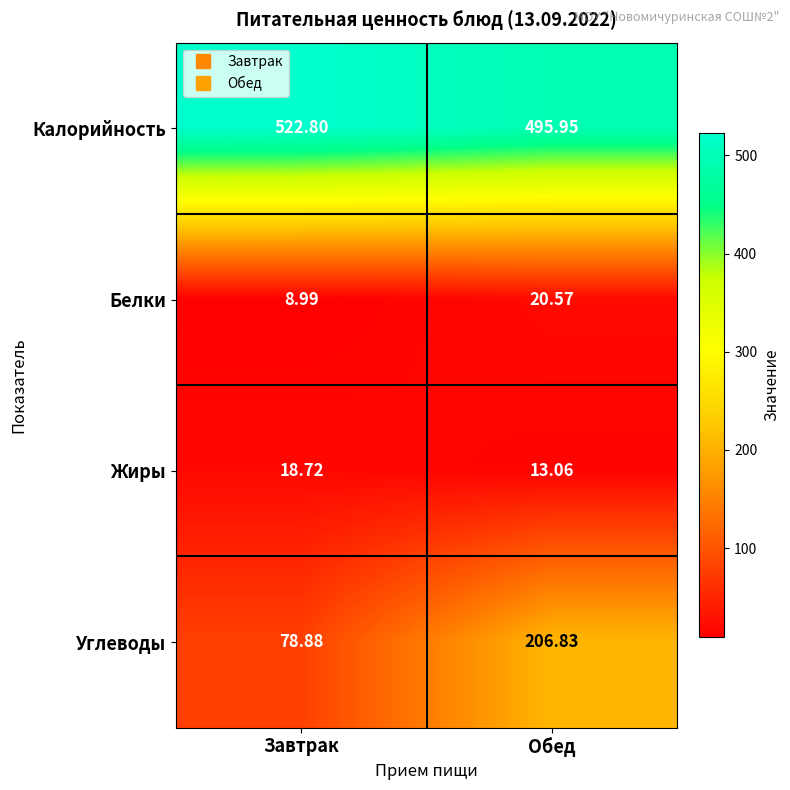

How many categories are shown in the chart?

2